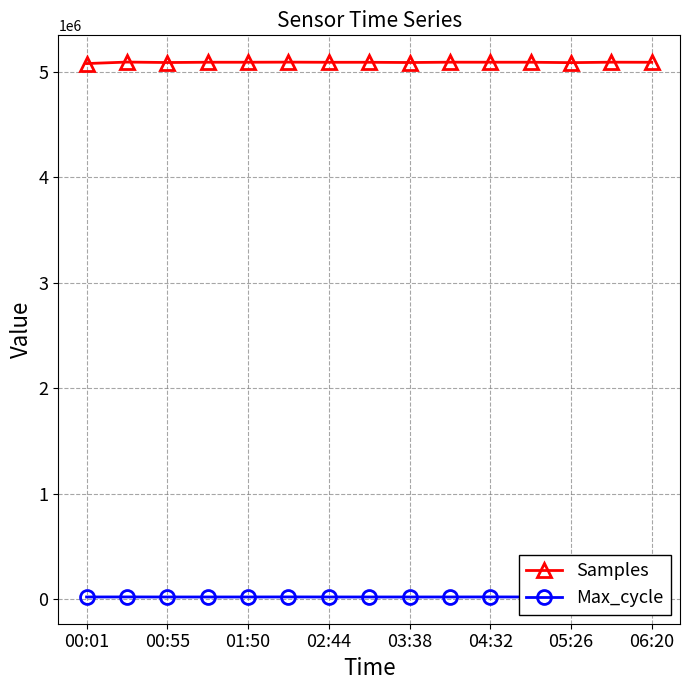

Rank the series by their maximum value, from lowest to highest.

Max_cycle, Samples